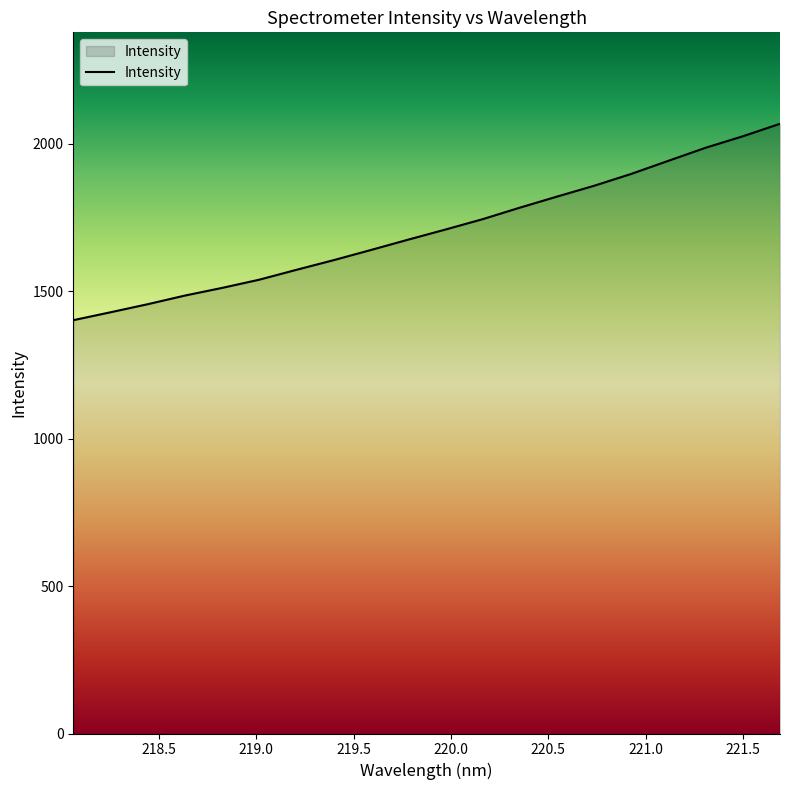

What is the difference between the maximum and minimum values?

665.9